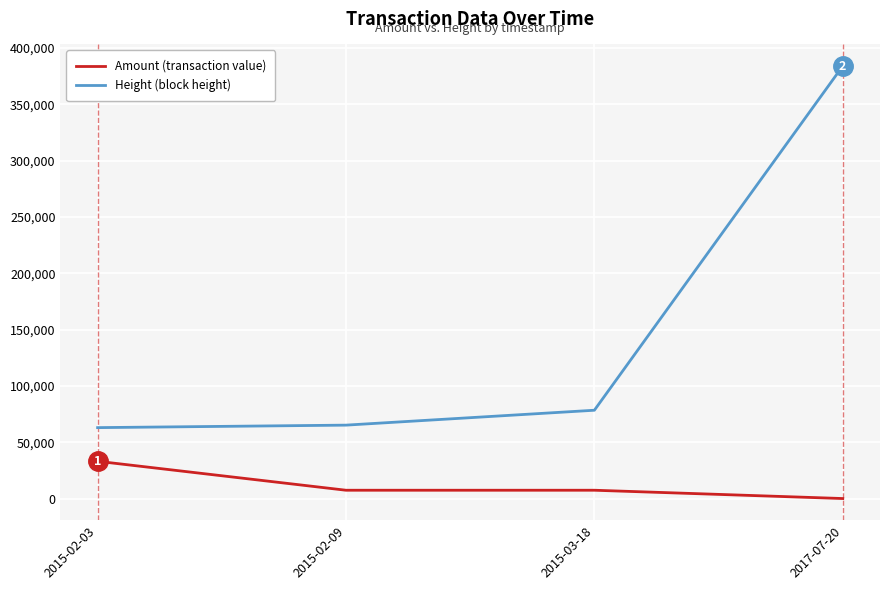

List the series in order of their peak value, highest first.

Height (block height), Amount (transaction value)